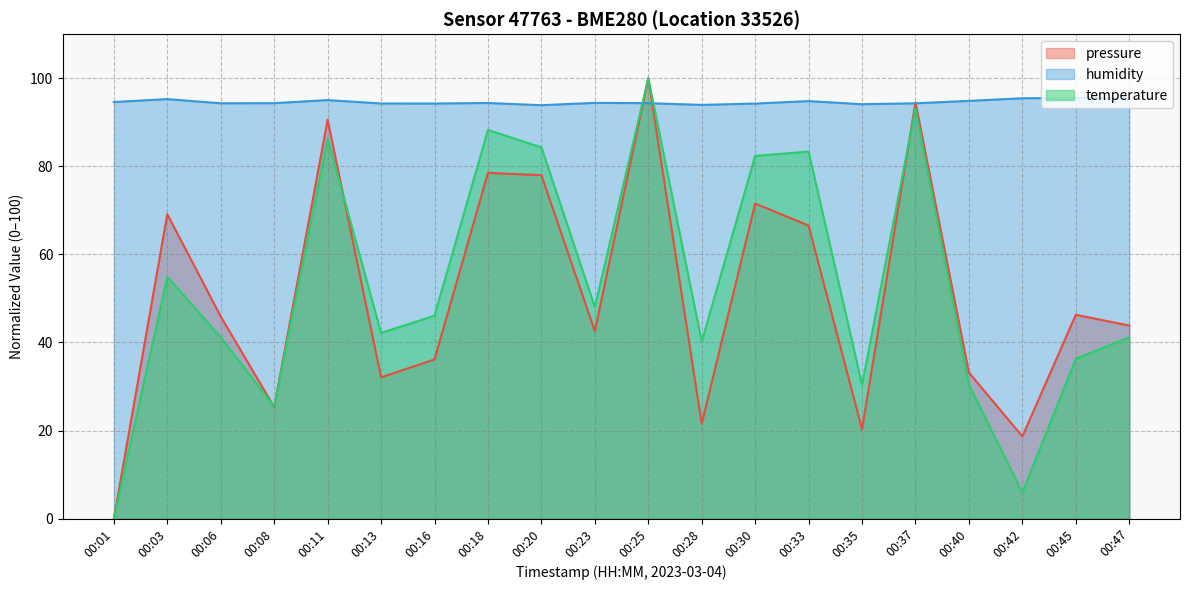

Where does the temperature series first go above 46?

00:03